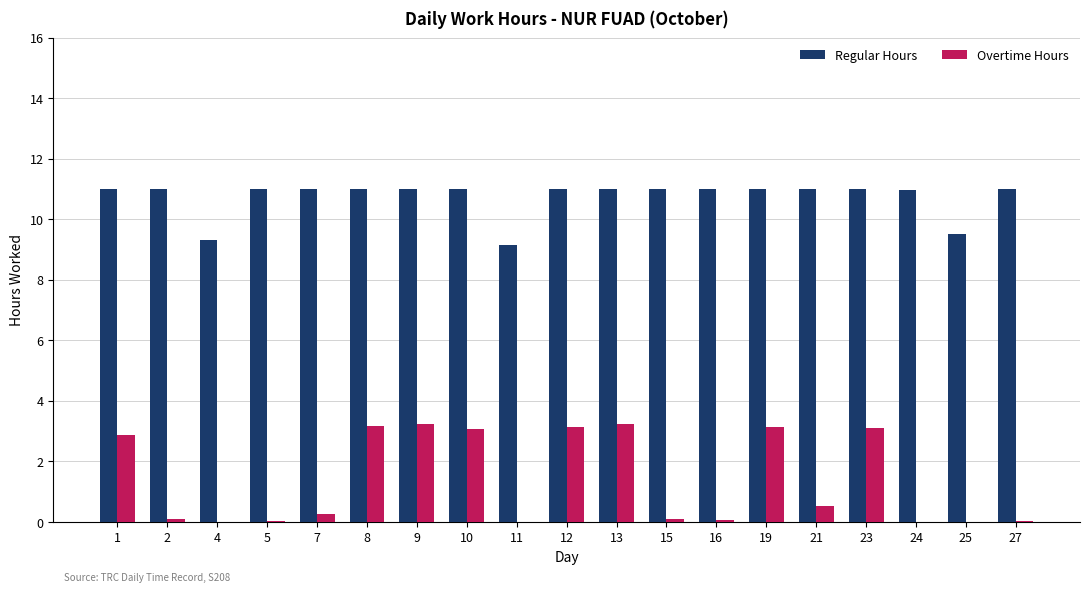

What is the greatest value displayed?

11.0